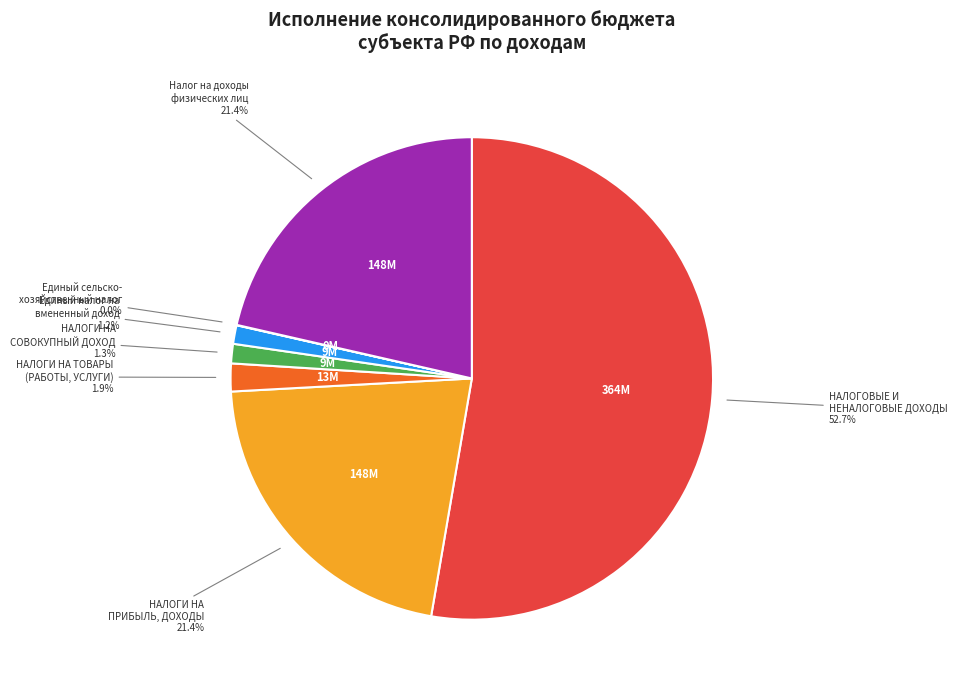

Between НАЛОГОВЫЕ И НЕНАЛОГОВЫЕ ДОХОДЫ and Единый налог на вмененный доход, which is larger?

НАЛОГОВЫЕ И НЕНАЛОГОВЫЕ ДОХОДЫ